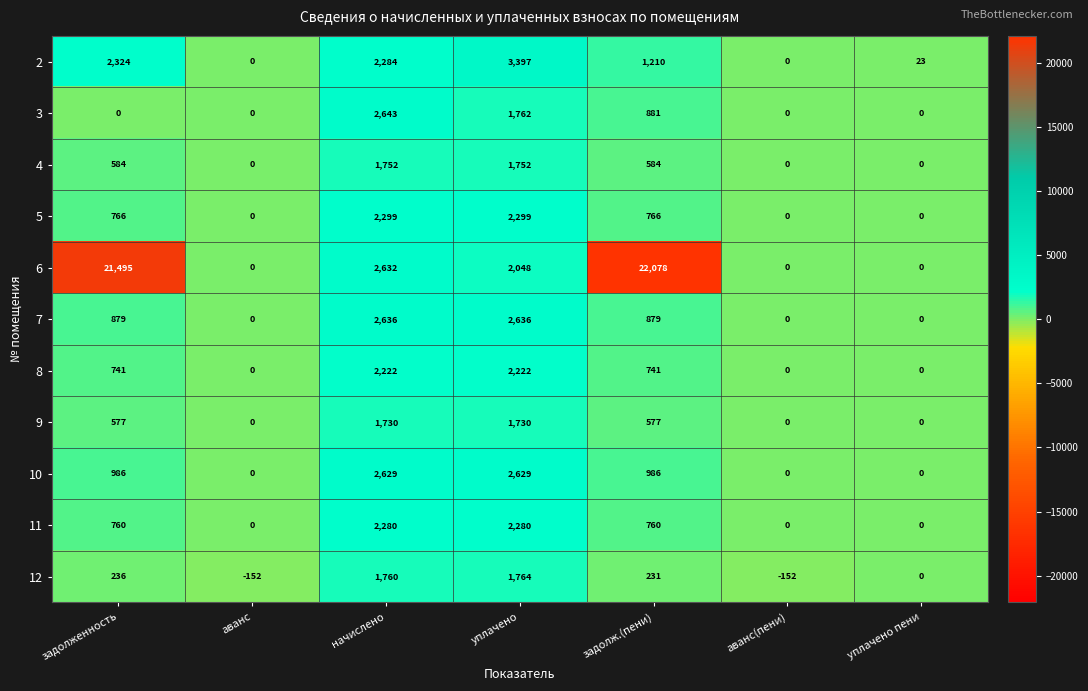

How many series are shown in this chart?

11